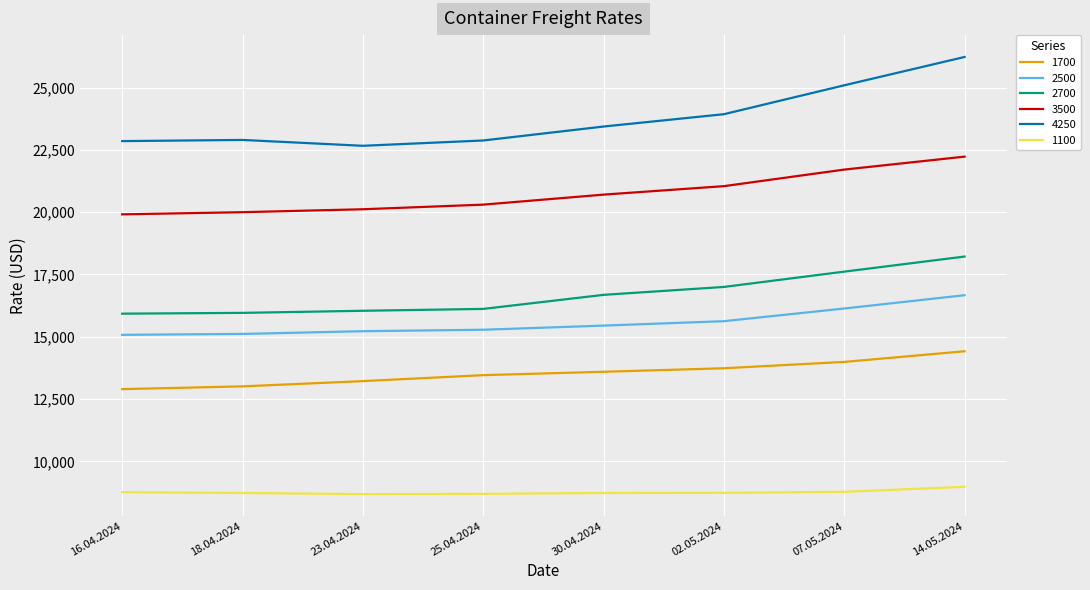

Which series changed the most between 23.04.2024 and 14.05.2024?

4250